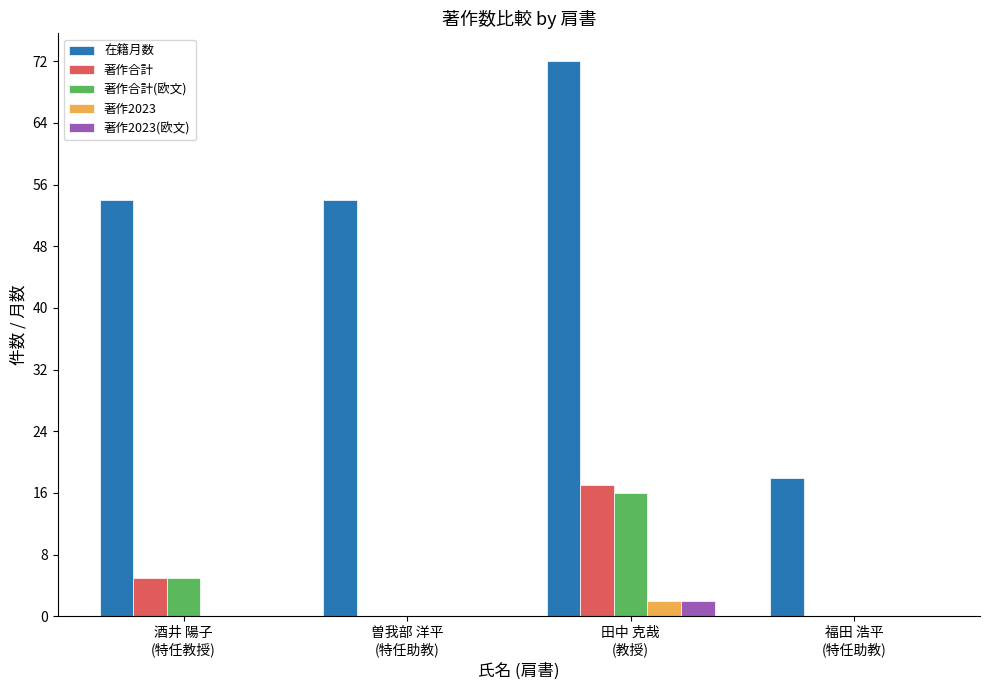

Which series has the largest total across all categories?

在籍月数